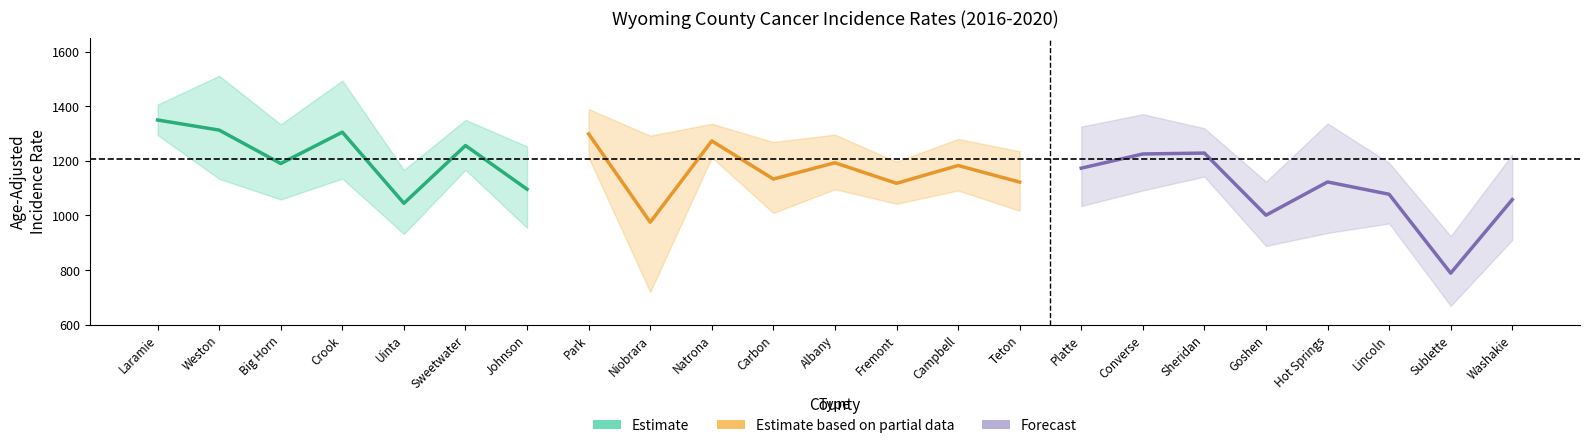

Does the chart have visible grid lines?

No